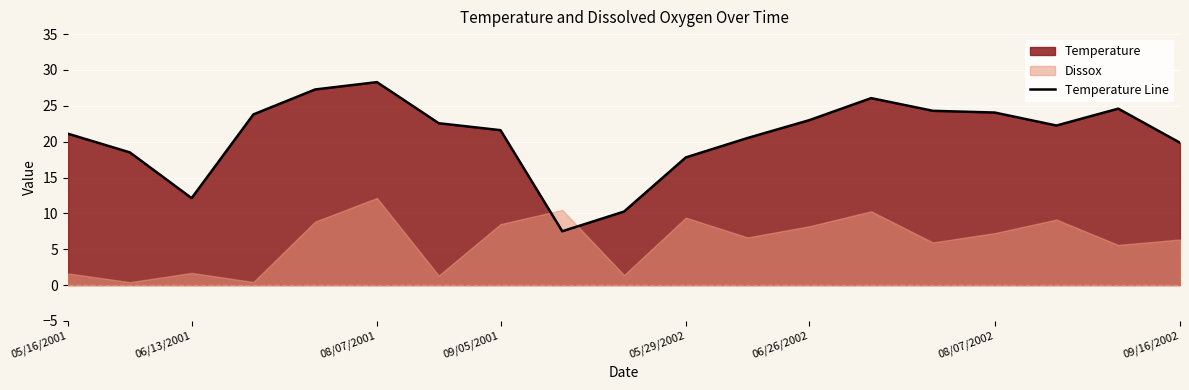

Is it true that the value at 8 is 12.7?

False